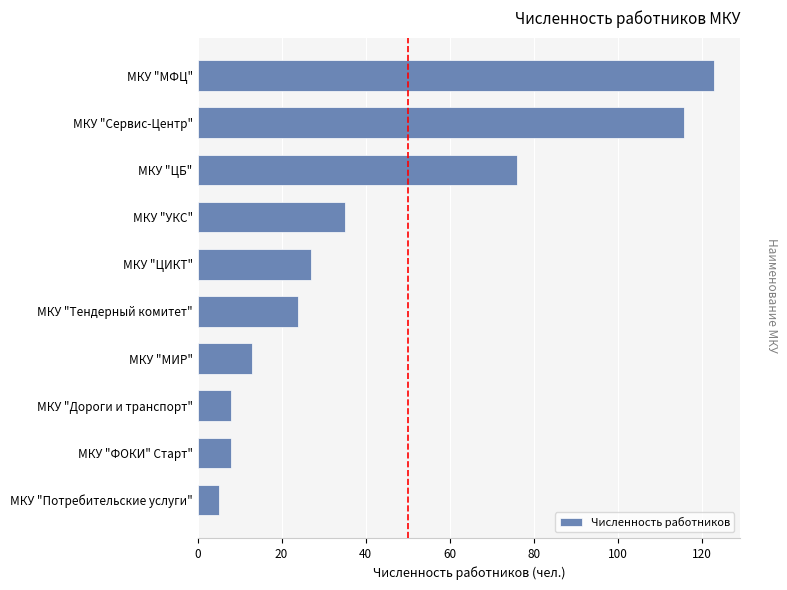

The value at МКУ "ЦИКТ" is 45.3. True or false?

False